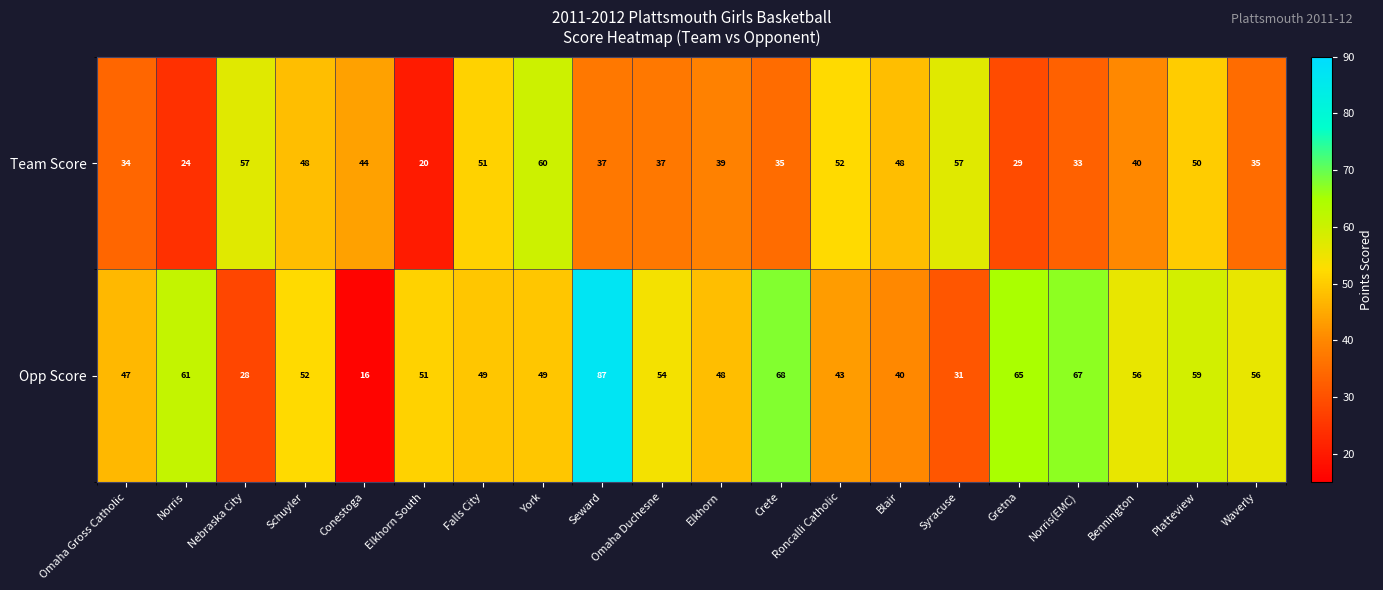

List the series in order of their overall mean, lowest first.

Team Score, Opp Score